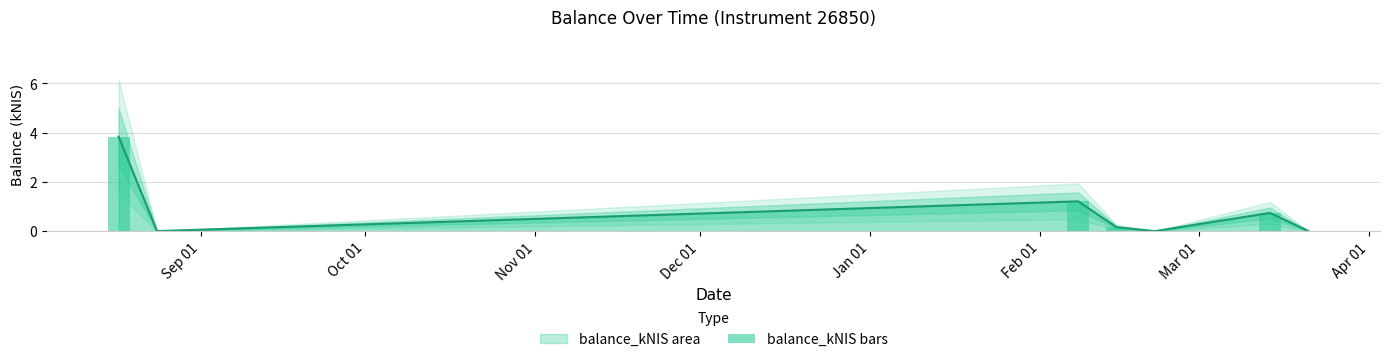

What is the label of the 7th bar from the right?

Sep 01